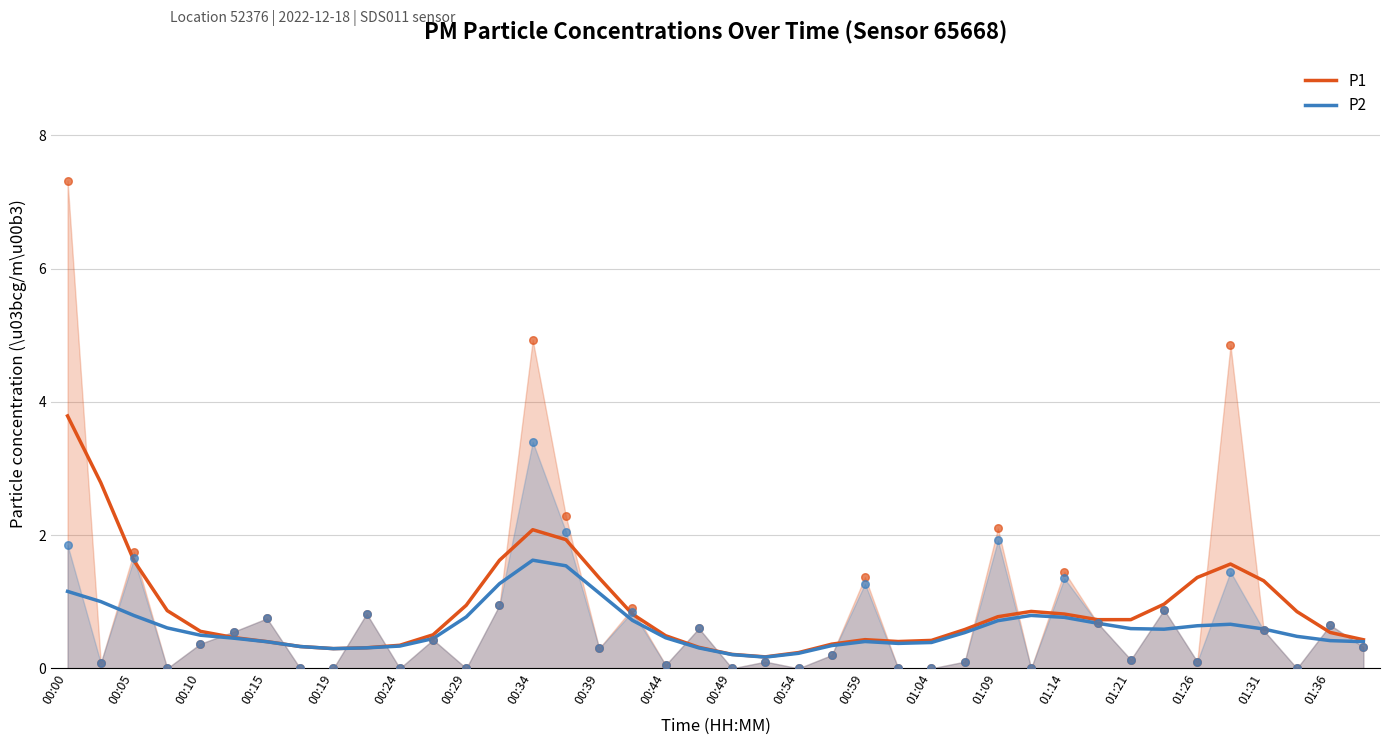

Which series has the widest spread of Y values?

P1